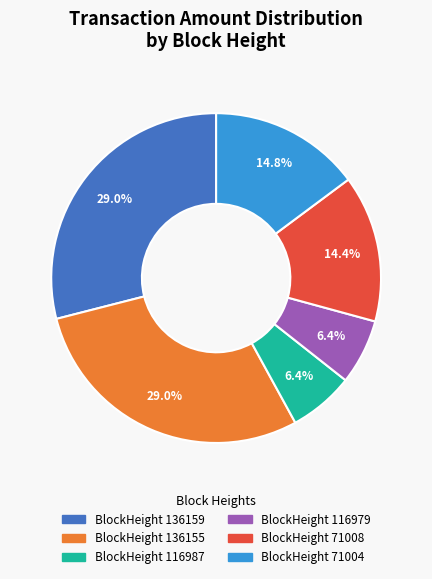

Is there a majority slice in this chart?

No